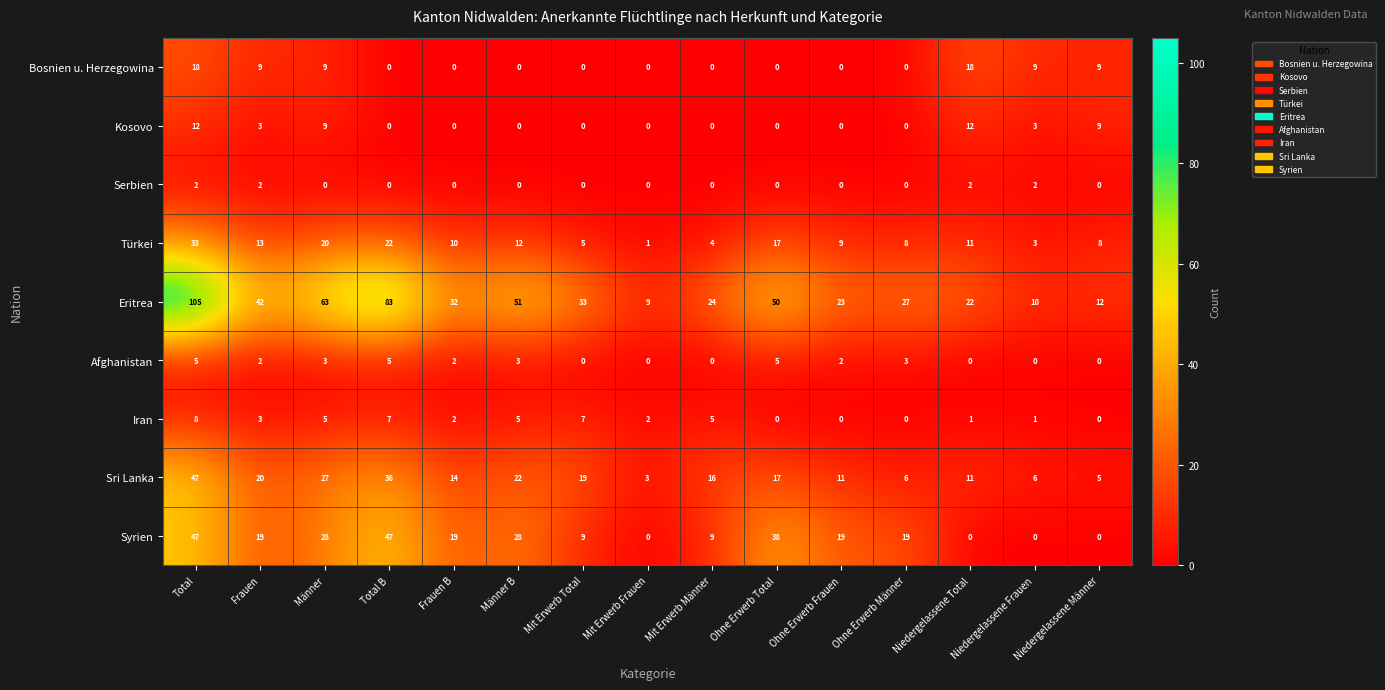

The value of Syrien at Mit Erwerb Total is 9. True or false?

True